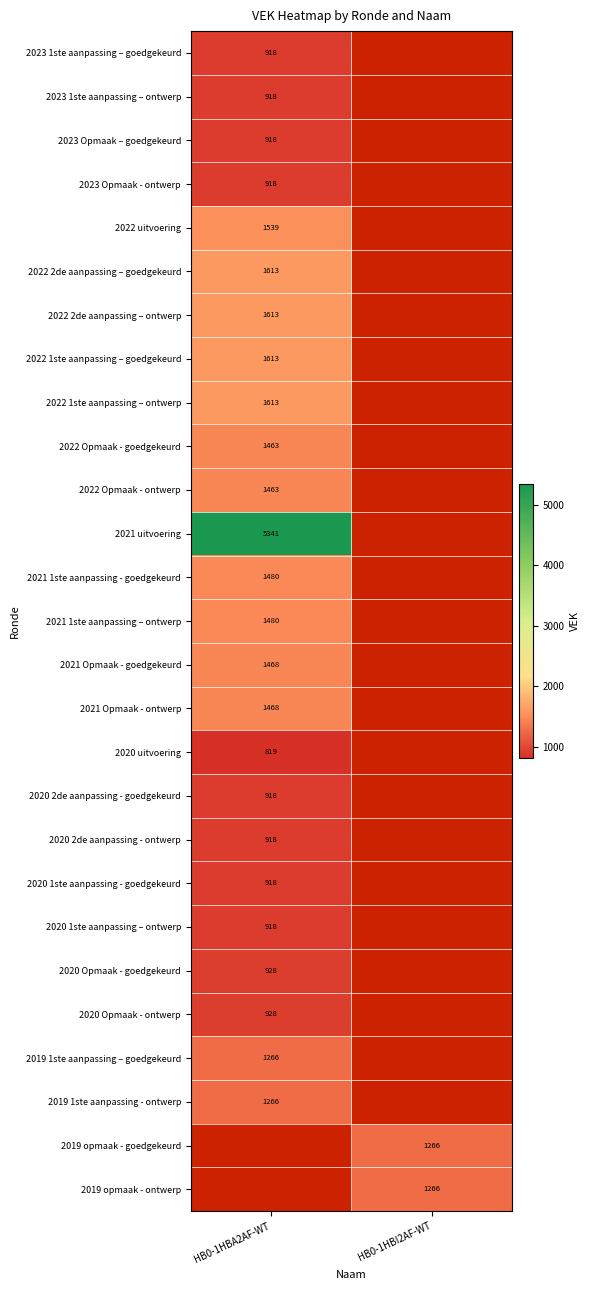

At how many categories does at least one series exceed 2306?

1